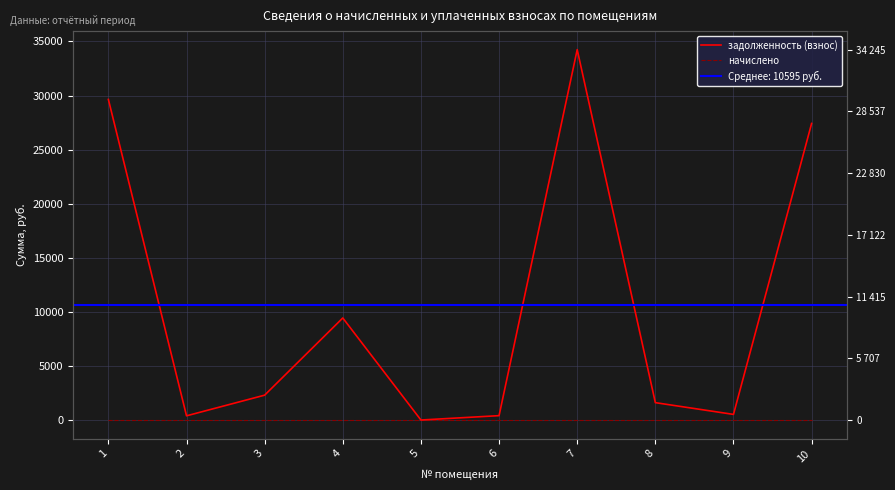

List the series in order of their overall mean, lowest first.

начислено, задолженность (взнос)